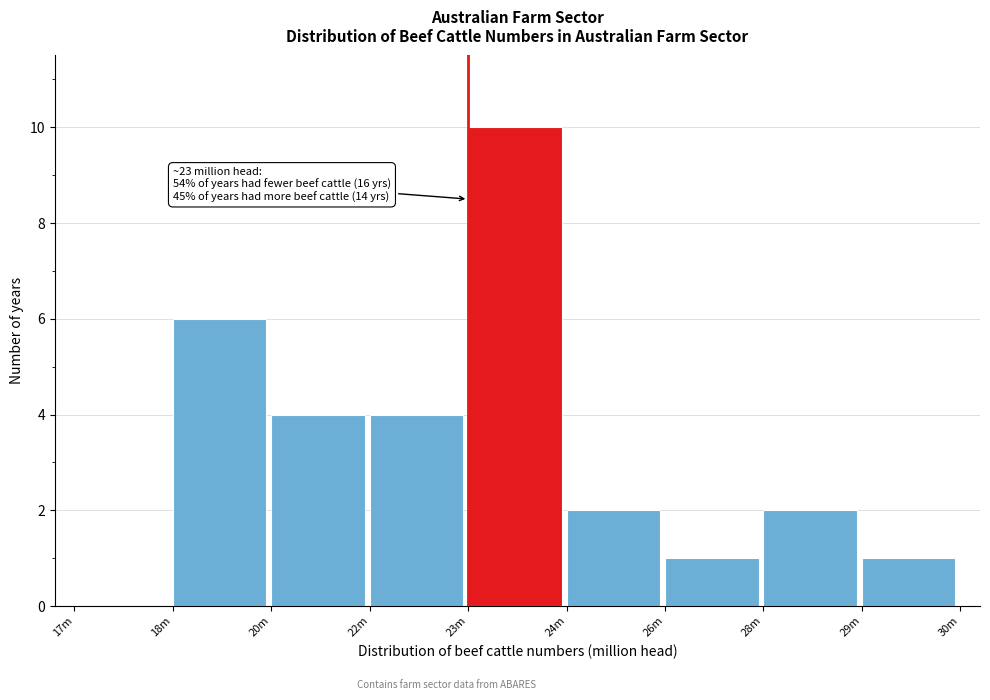

Reading left to right, what are all the values shown in this chart?

17m=0	18m=6	20m=4	22m=4	23m=10	24m=2	26m=1	28m=2	29m=1